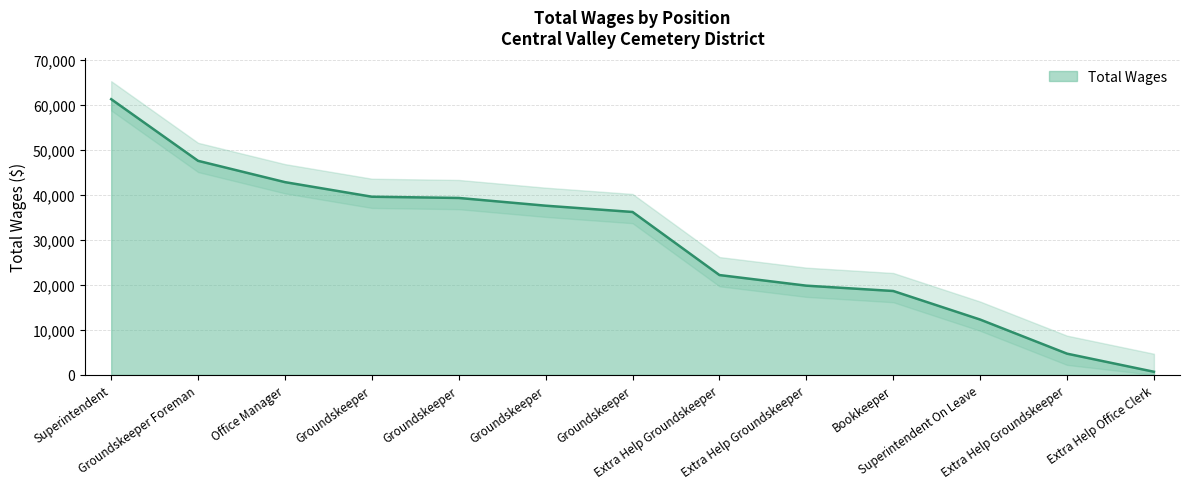

What is the change in value from Bookkeeper to Superintendent On Leave?

-6346